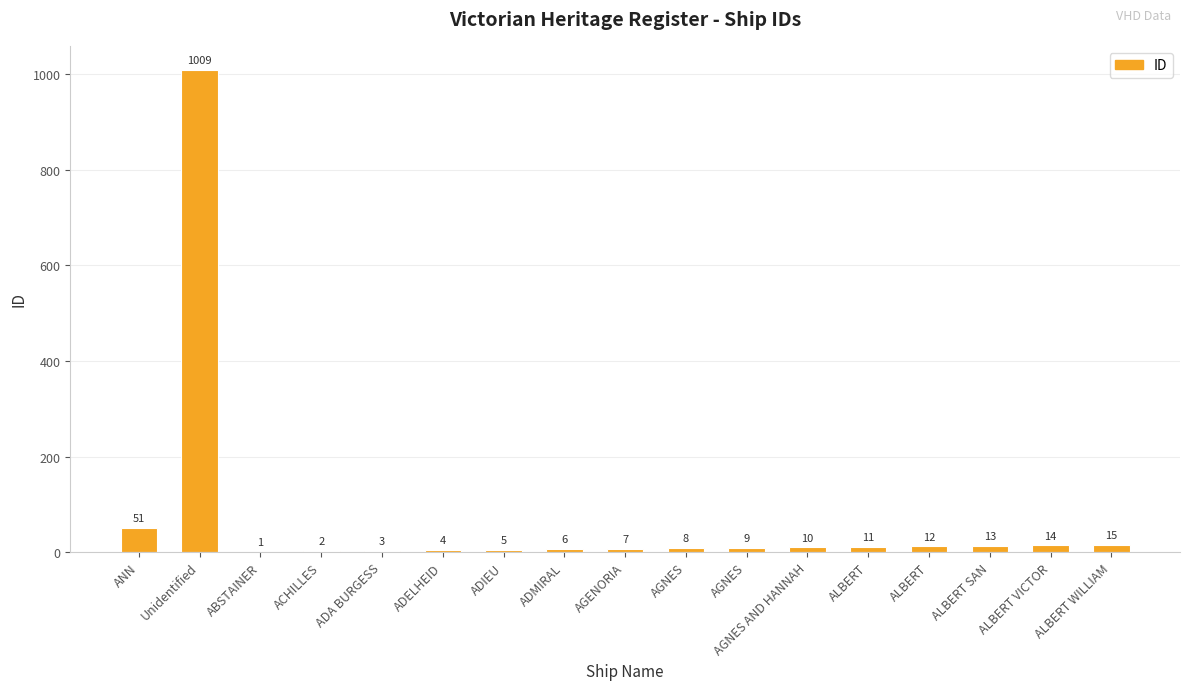

How many data points does each series have?

17